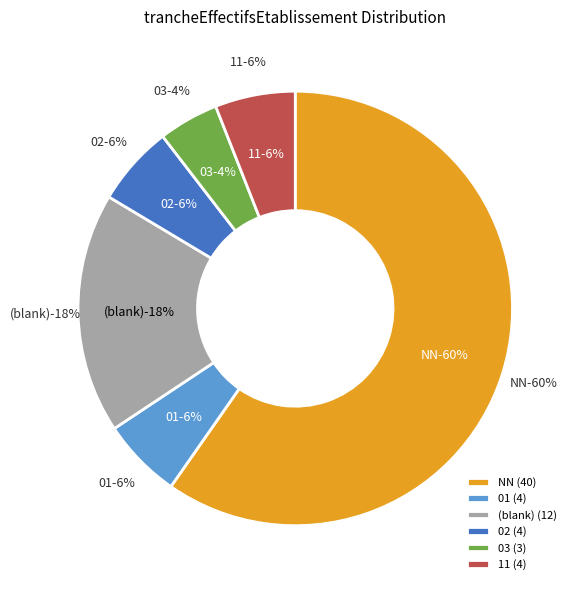

Which category accounts for the majority?

NN